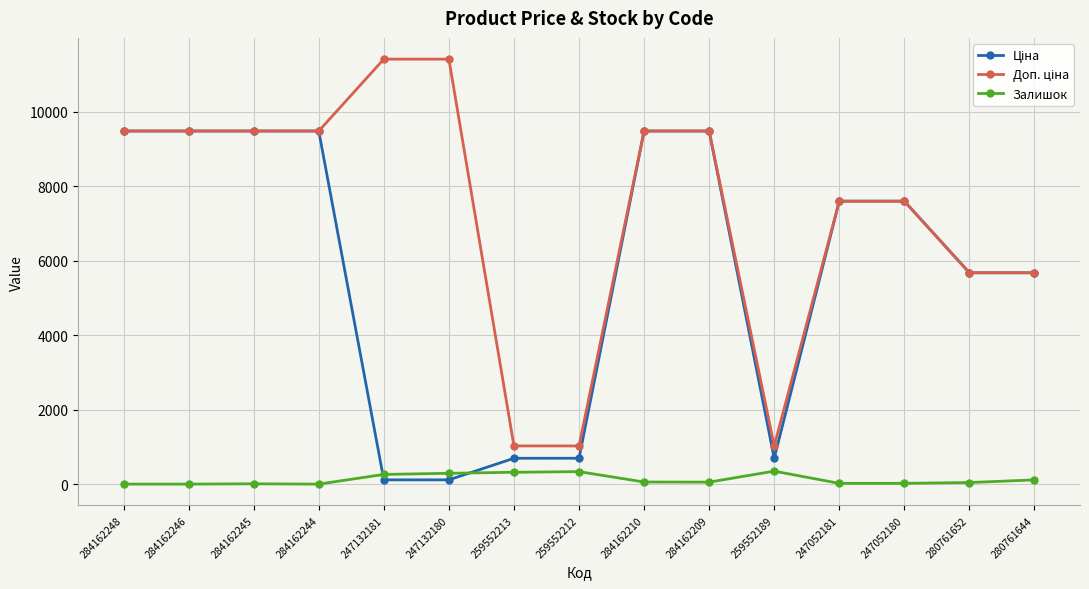

Is this an area chart (filled region under the line)?

No